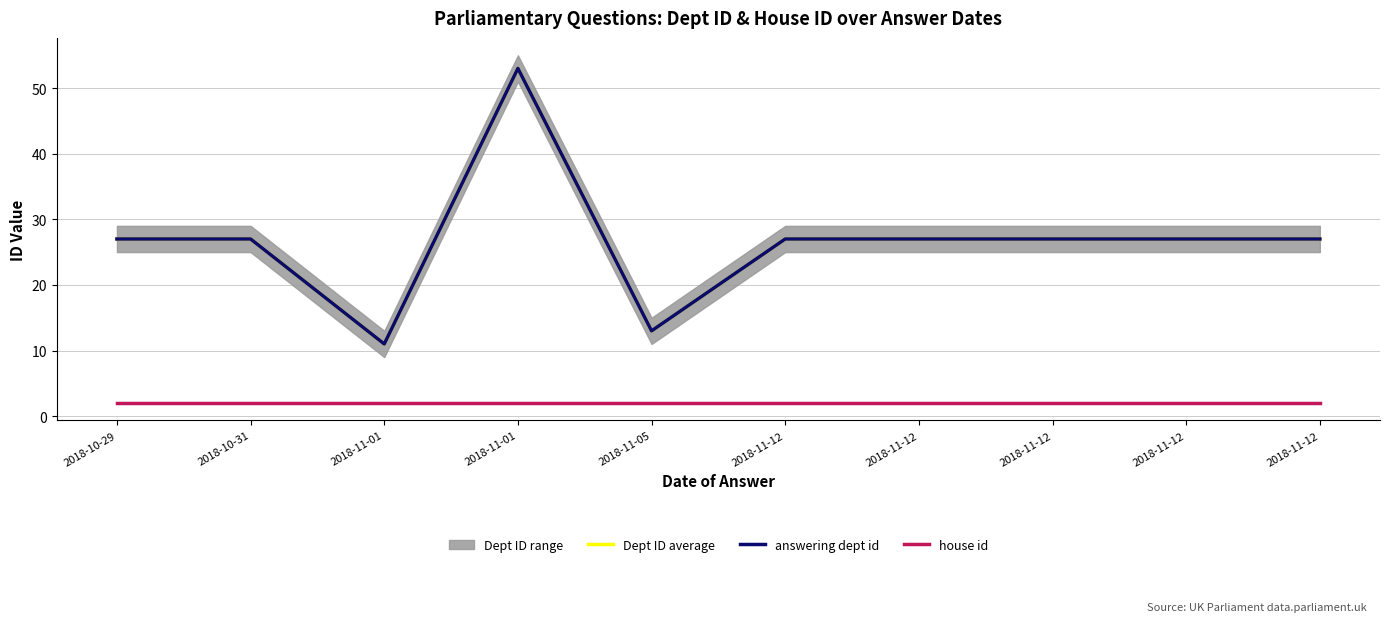

Reading left to right, what are all the values shown in this chart?

Dept ID average: 2018-10-29=27	2018-10-31=27	2018-11-01=11	2018-11-01=53	2018-11-05=13	2018-11-12=27	2018-11-12=27	2018-11-12=27	2018-11-12=27	2018-11-12=27
answering dept id: 2018-10-29=27	2018-10-31=27	2018-11-01=11	2018-11-01=53	2018-11-05=13	2018-11-12=27	2018-11-12=27	2018-11-12=27	2018-11-12=27	2018-11-12=27
house id: 2018-10-29=2	2018-10-31=2	2018-11-01=2	2018-11-01=2	2018-11-05=2	2018-11-12=2	2018-11-12=2	2018-11-12=2	2018-11-12=2	2018-11-12=2